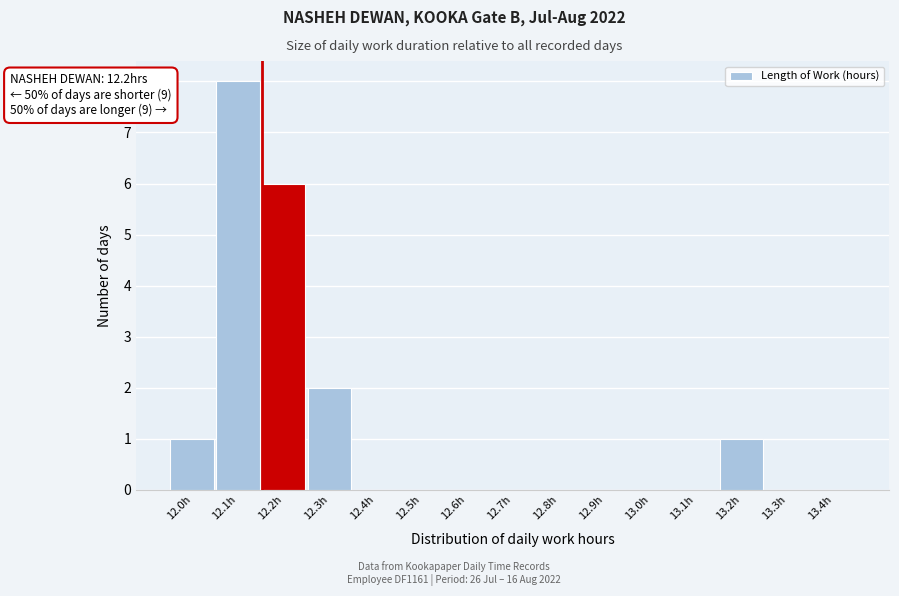

Reading right to left, list all the values displayed in this chart.

13.4h=0	13.3h=0	13.2h=1	13.1h=0	13.0h=0	12.9h=0	12.8h=0	12.7h=0	12.6h=0	12.5h=0	12.4h=0	12.3h=2	12.2h=6	12.1h=8	12.0h=1